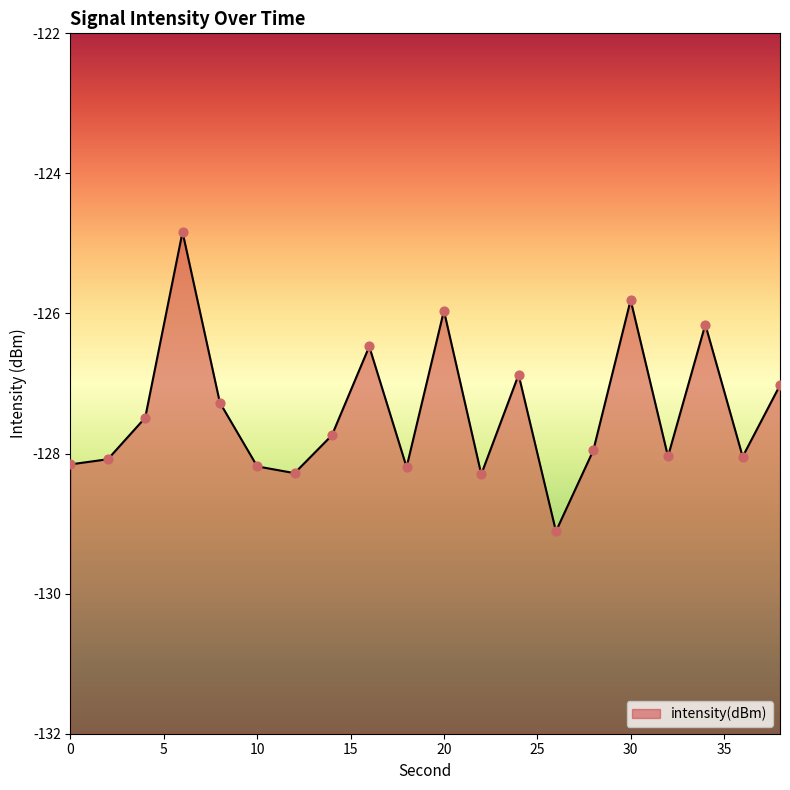

Which has a higher value, 32 or 30?

30